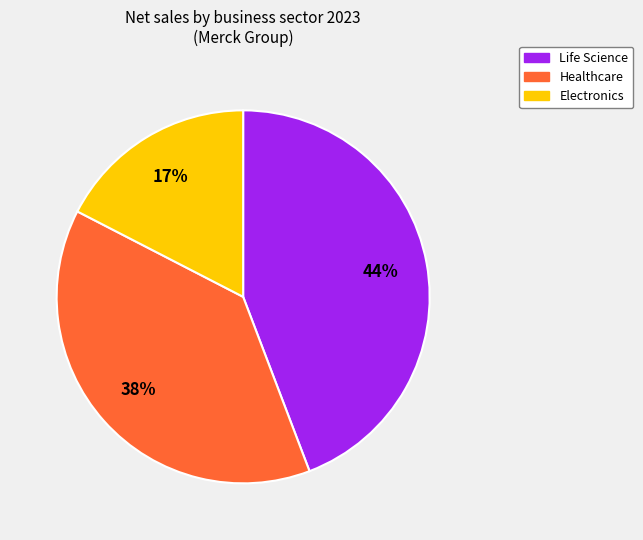

What is the smallest slice in the pie chart?

Electronics